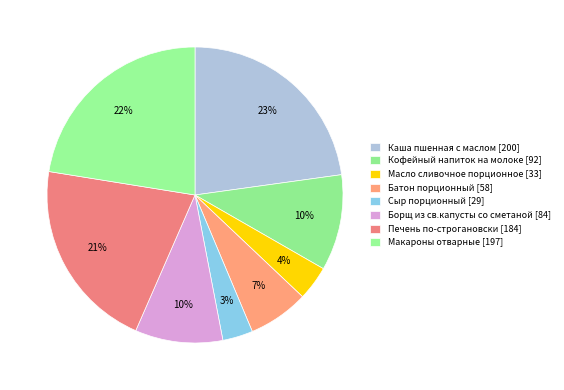

Combined, do Сыр порционный and Макароны отварные account for over 50%?

No